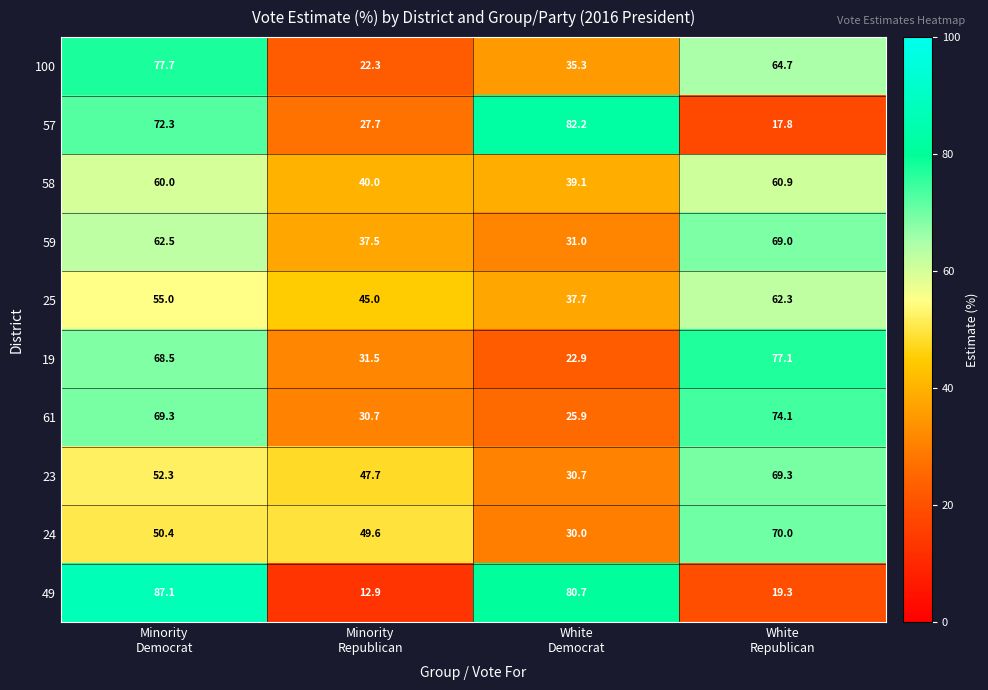

Which series has the widest spread of values?

49